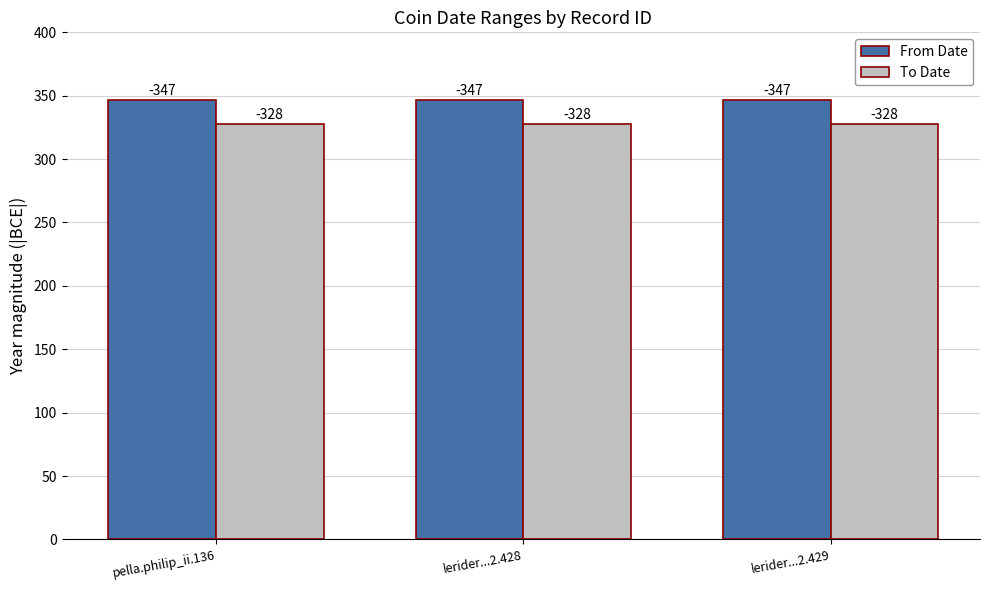

Reading right to left, extract all data points from this chart.

From Date: 347	347	347
To Date: 328	328	328